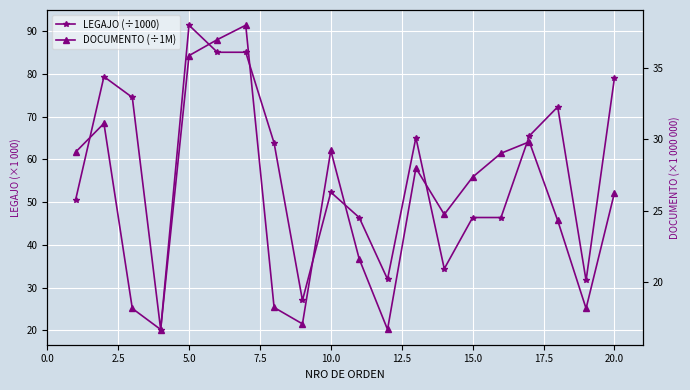

Which series has the largest range (max minus min)?

LEGAJO (÷1000)